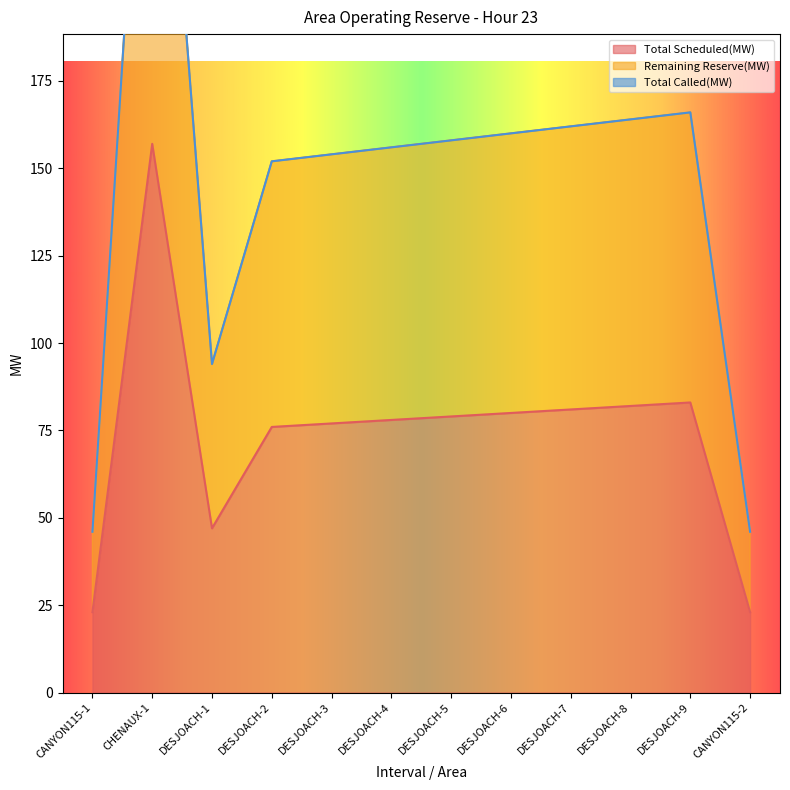

What is the minimum value for Total Scheduled(MW)?

23